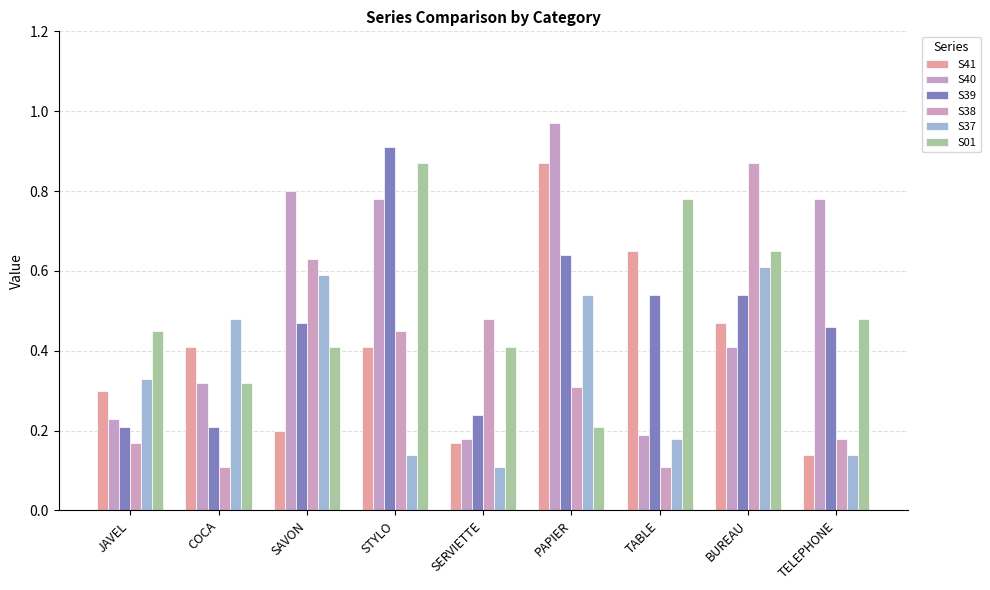

What is the minimum value shown in the chart?

0.1